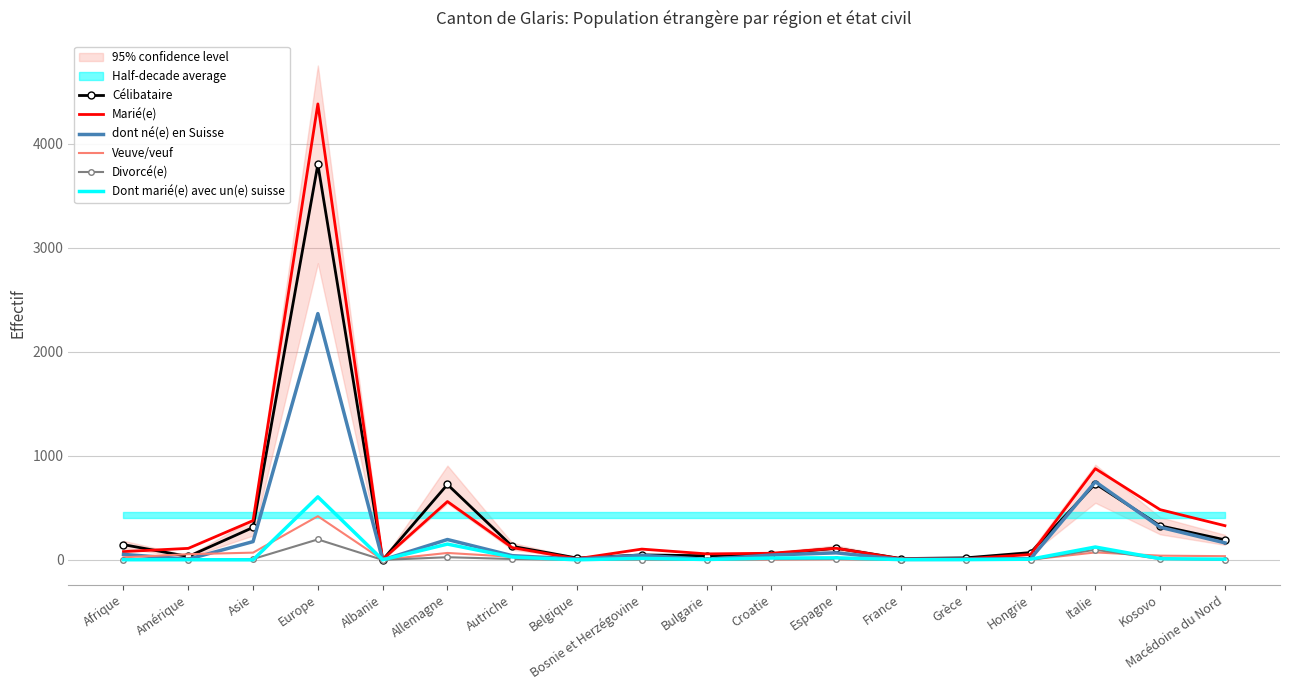

In dont né(e) en Suisse, how many points are lower than both neighbors (excluding endpoints)?

5